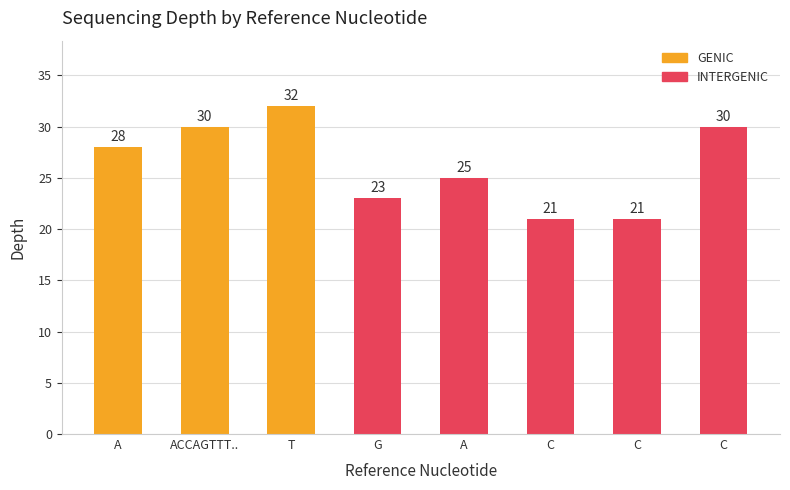

What is the ratio of the value at G to the value at A?

0.9